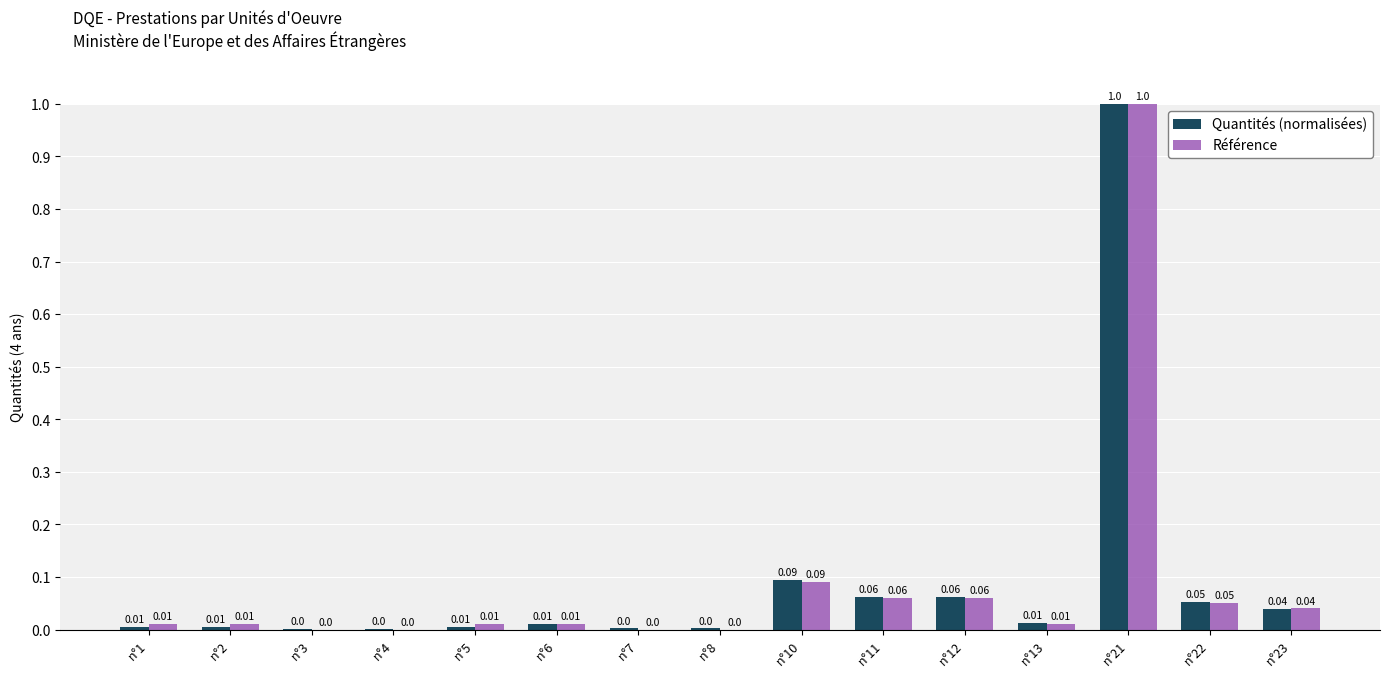

At which category is the sum across all series the highest?

n°21